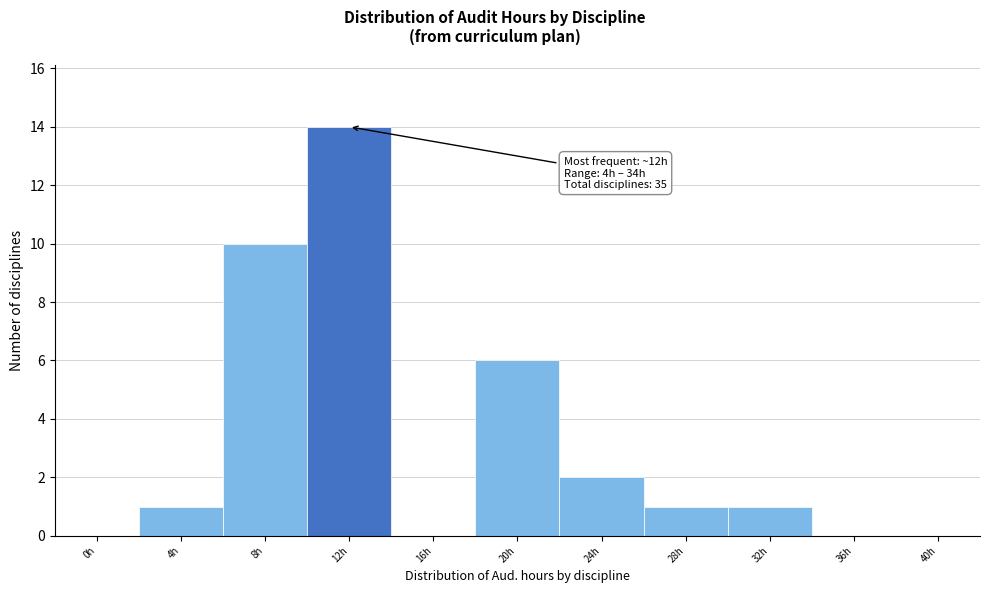

Reading left to right, what are all the values shown in this chart?

0h=0	4h=1	8h=10	12h=14	16h=0	20h=6	24h=2	28h=1	32h=1	36h=0	40h=0